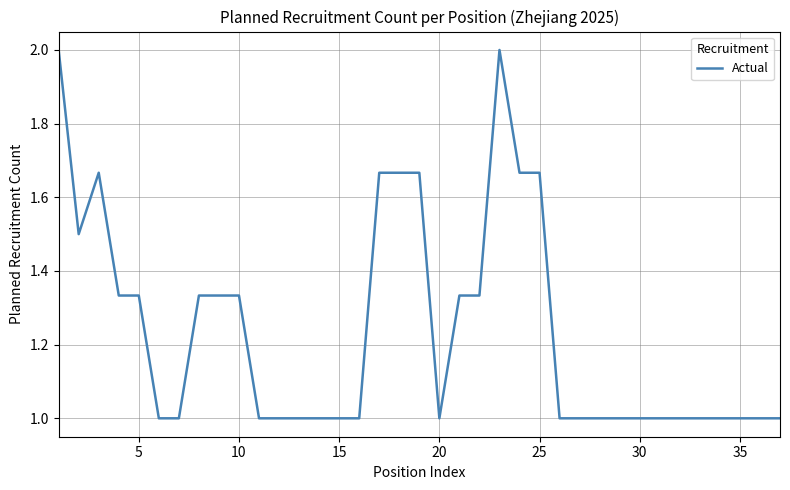

What is the maximum value shown in the chart?

2.0